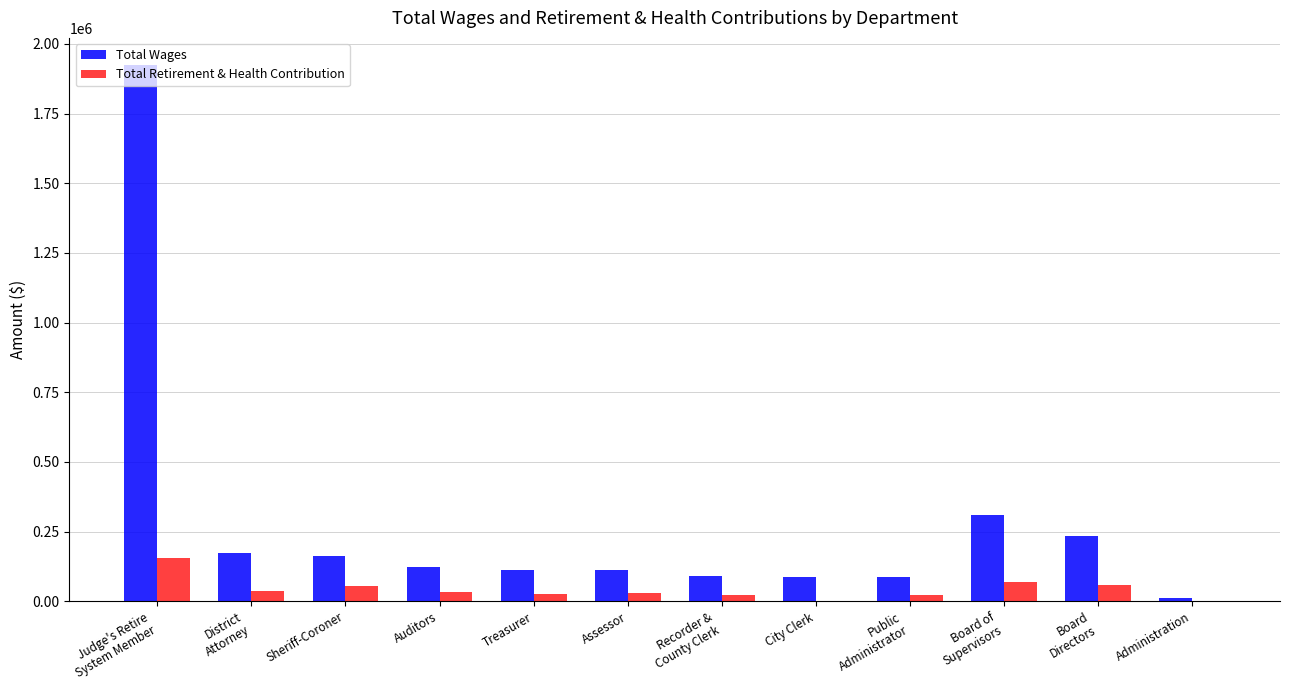

What are all the series names shown in the legend?

Total Wages, Total Retirement & Health Contribution